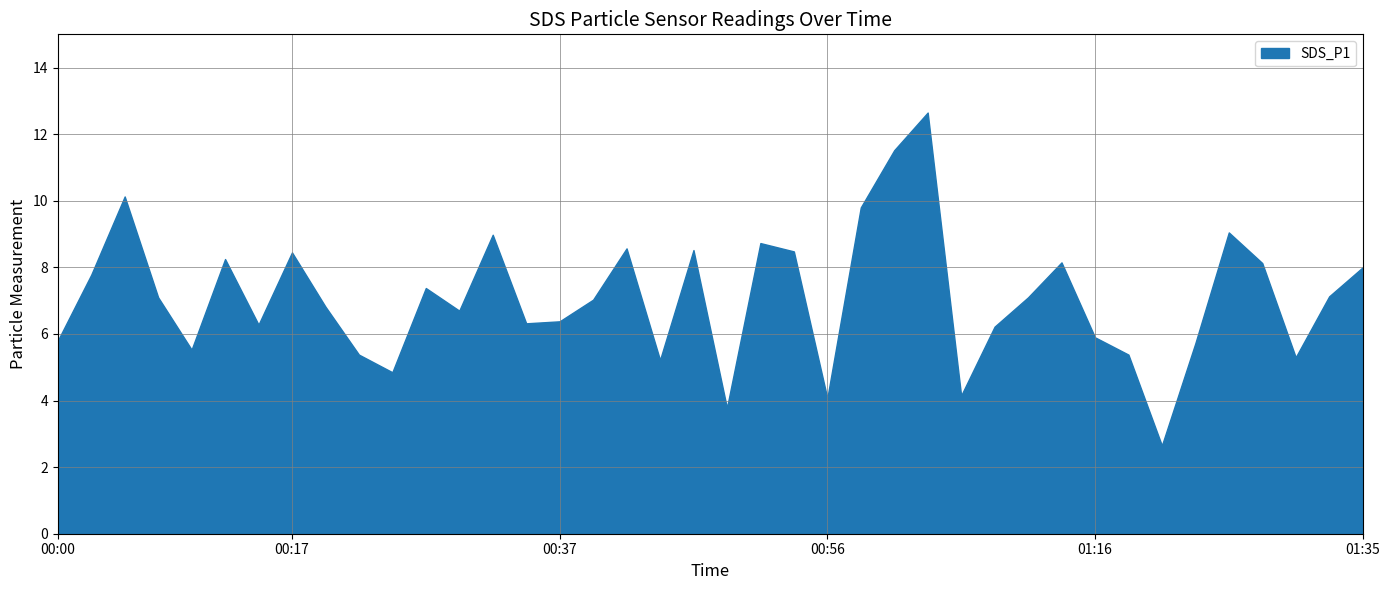

Which series has the widest spread of values?

SDS_P1